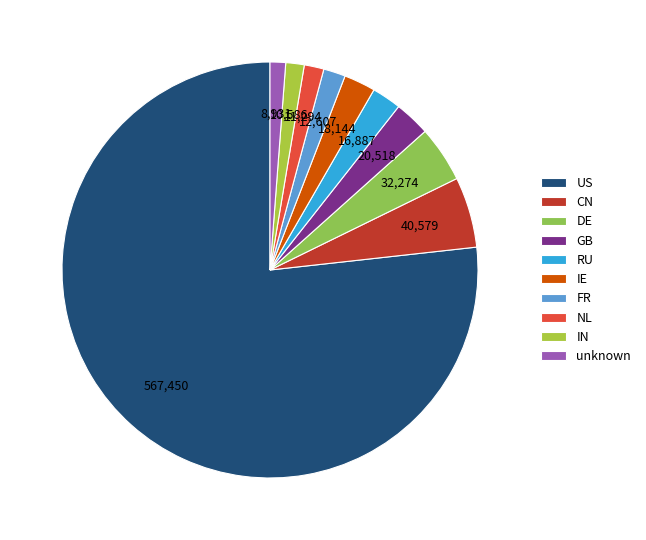

Between DE and IN, which is larger?

DE